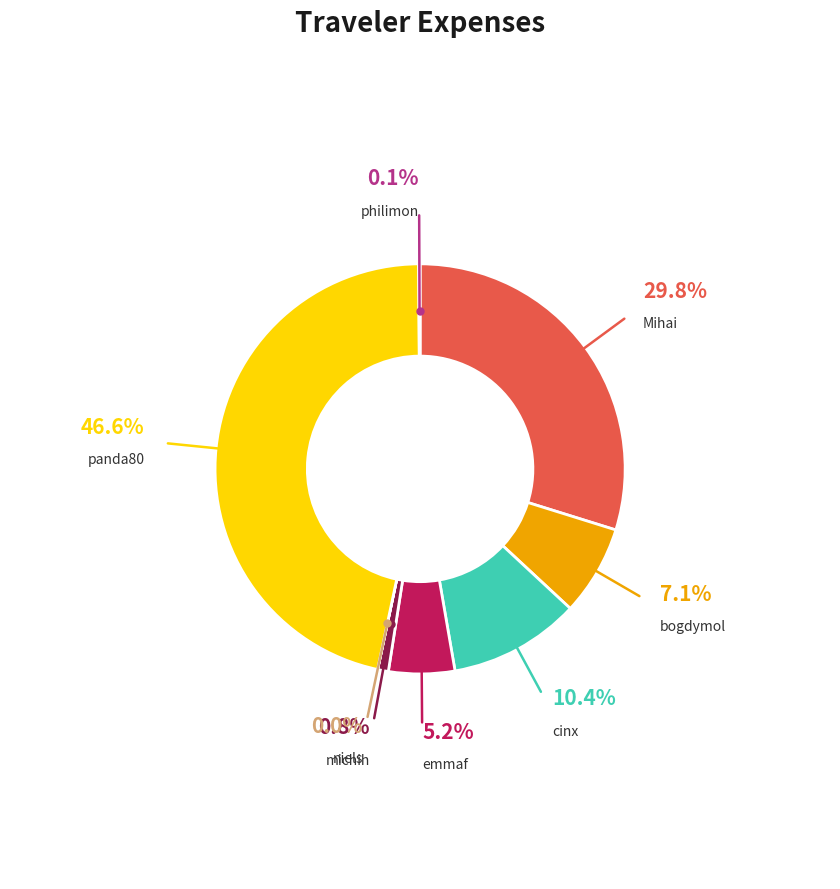

True or false: philimon accounts for 0% of the total.

True